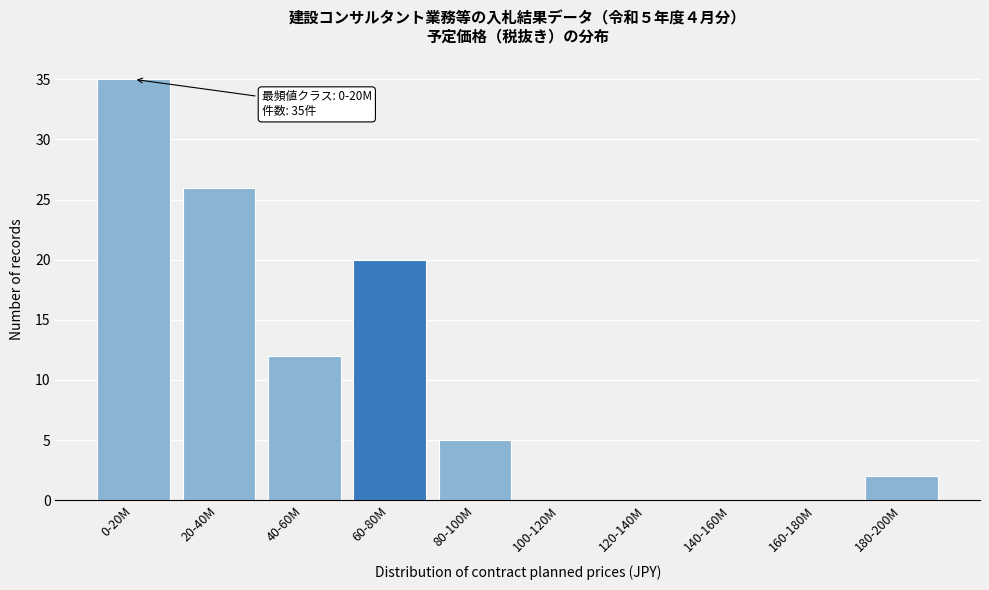

Reading left to right, list all the values displayed in this chart.

0-20M=35	20-40M=26	40-60M=12	60-80M=20	80-100M=5	100-120M=0	120-140M=0	140-160M=0	160-180M=0	180-200M=2